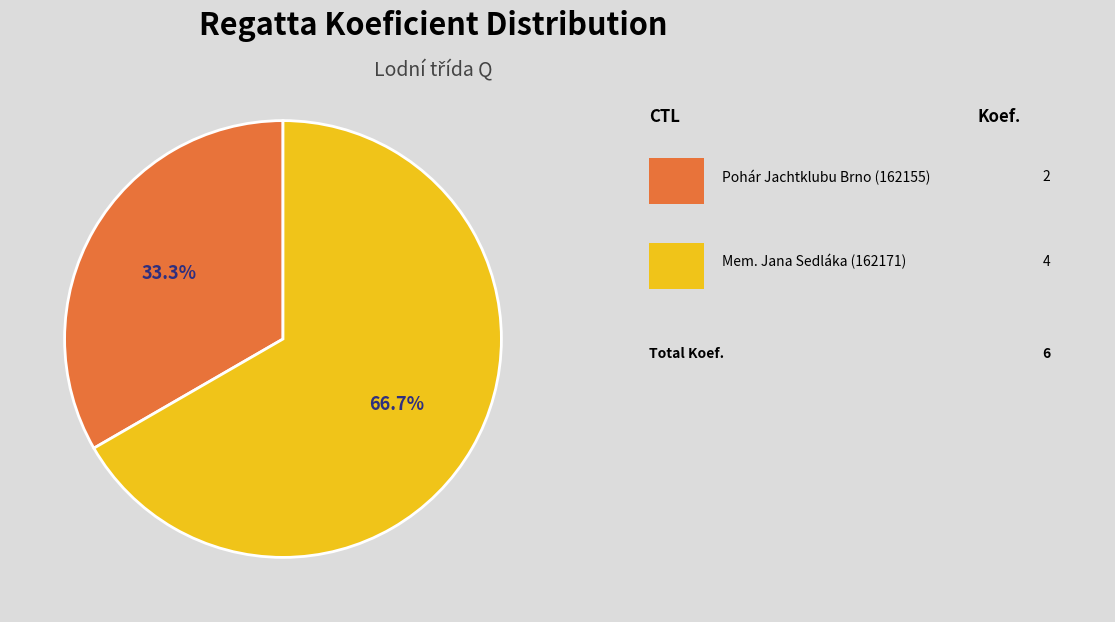

Is there any slice that represents more than half of the pie?

Yes